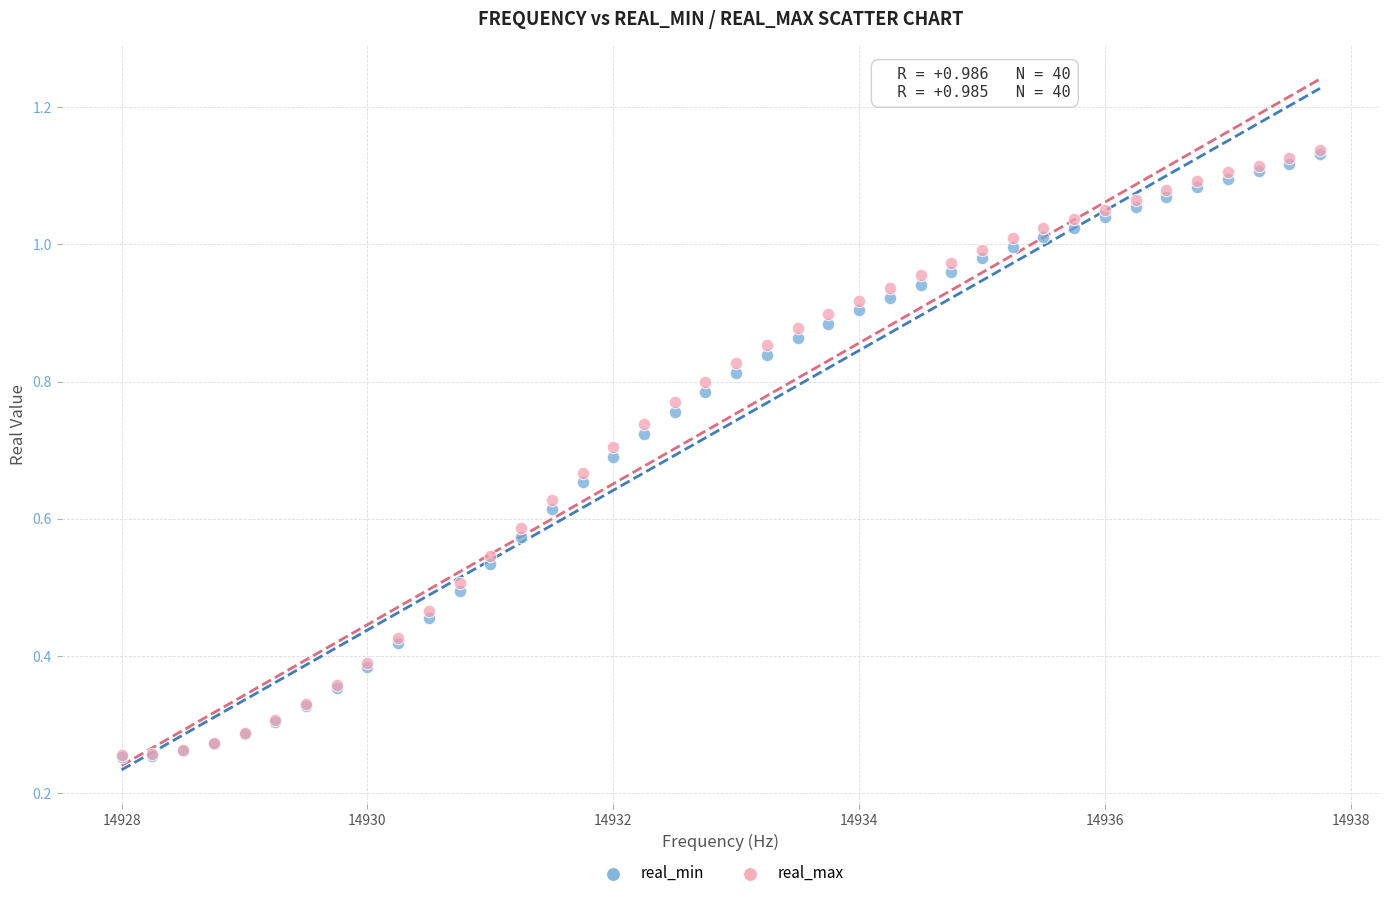

What are all the series names shown in the legend?

real_min, real_max